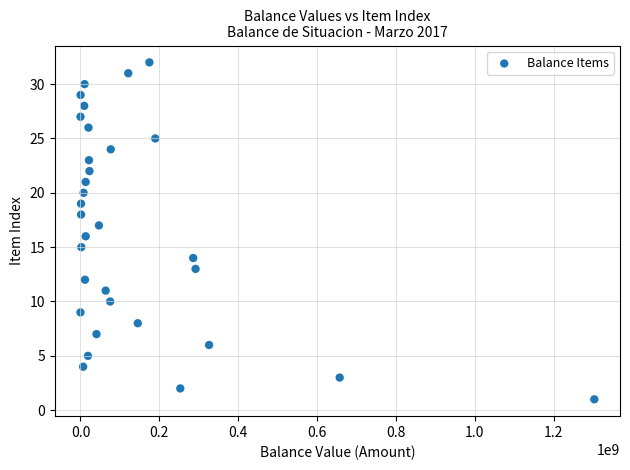

What is the range of Y values (max minus min)?

31